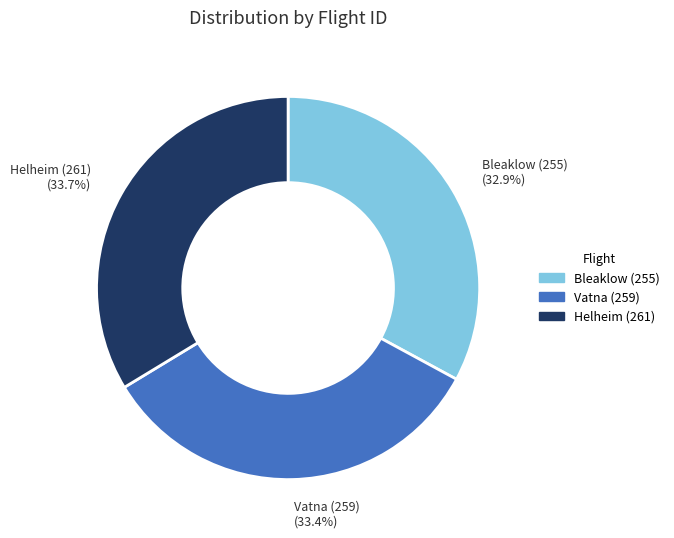

Which slice is the smallest?

Bleaklow (255)